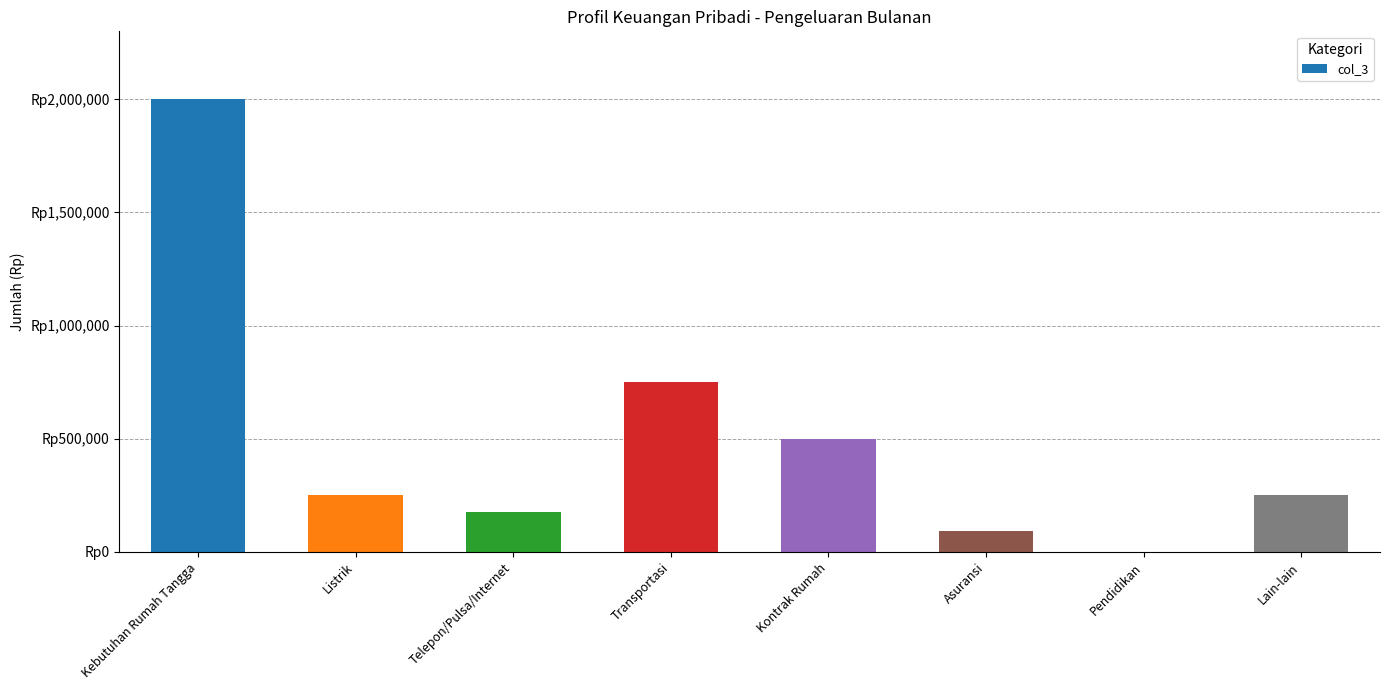

Reading left to right, extract all data points from this chart.

Kebutuhan Rumah Tangga=2000000	Listrik=250000	Telepon/Pulsa/Internet=175000	Transportasi=750000	Kontrak Rumah=500000	Asuransi=90000	Pendidikan=0	Lain-lain=250000